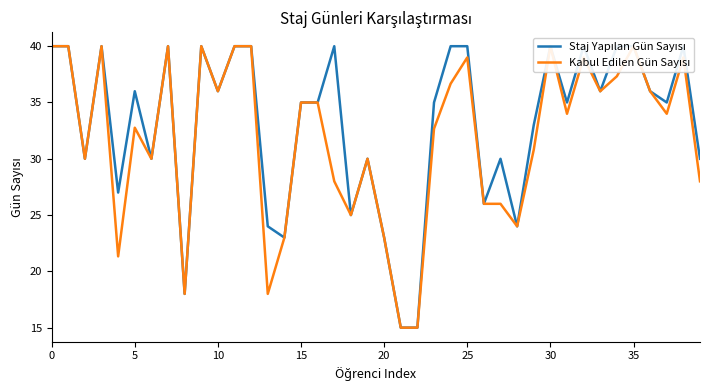

What is the difference between the maximum and minimum values in the Kabul Edilen Gün Sayısı series?

25.0